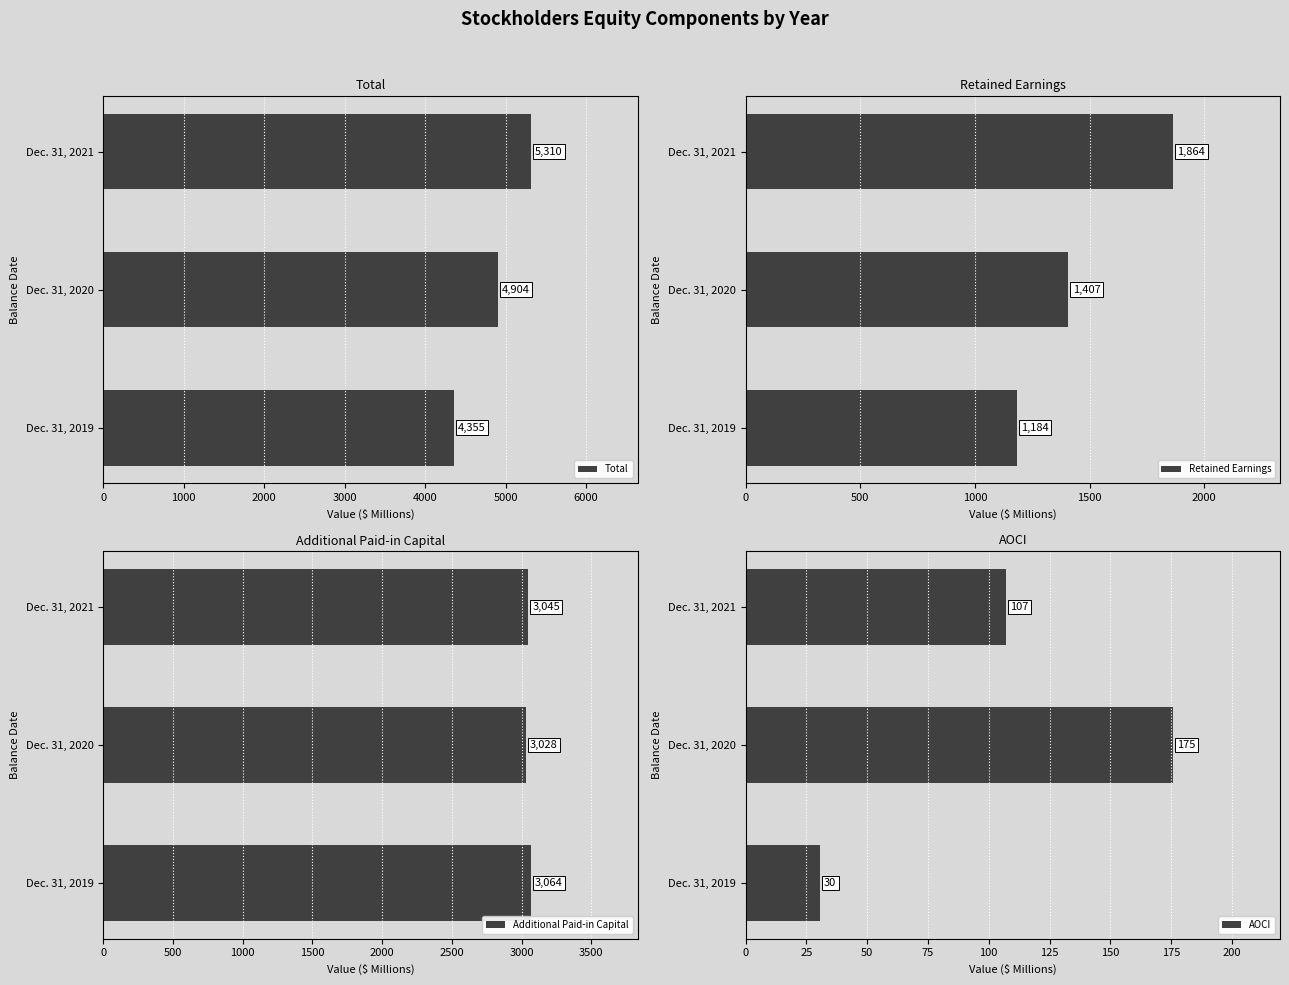

Reading left to right, list all the values displayed in this chart.

Total: 0=4355.7	1000=4904.6	2000=5310.6
Retained Earnings: 0=1184.2	1000=1407.7	2000=1864.3
Additional Paid-in Capital: 0=3064.5	1000=3028.1	2000=3045.8
AOCI: 0=30.5	1000=175.8	2000=107.2